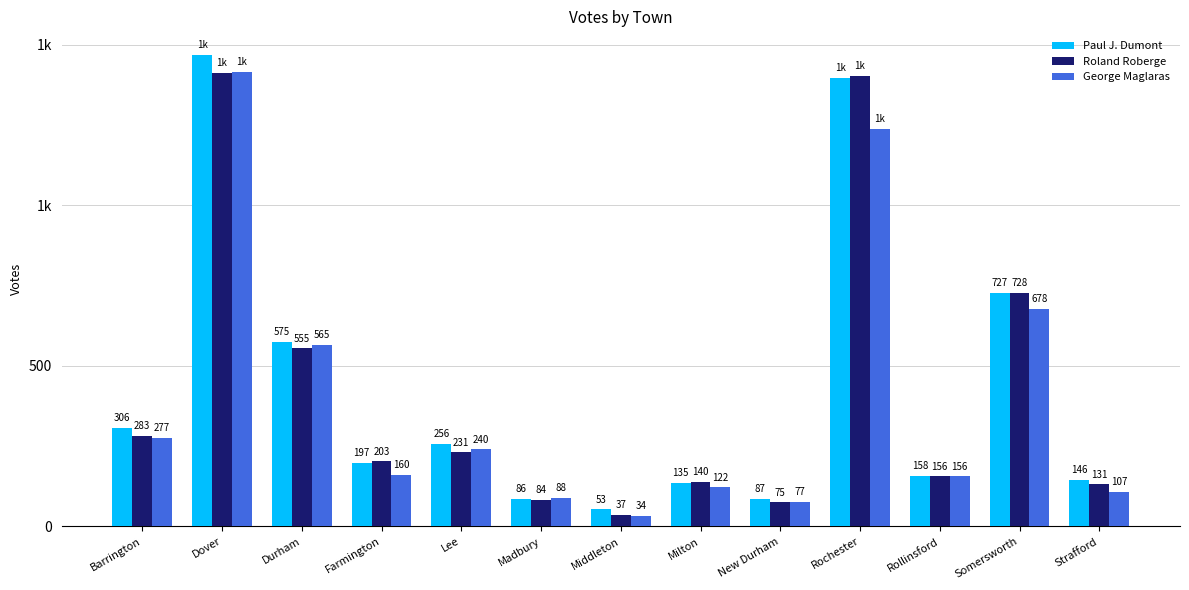

Reading left to right, transcribe all the data shown in this chart.

Paul J. Dumont: Barrington=306	Dover=1469	Durham=575	Farmington=197	Lee=256	Madbury=86	Middleton=53	Milton=135	New Durham=87	Rochester=1397	Rollinsford=158	Somersworth=727	Strafford=146
Roland Roberge: Barrington=283	Dover=1412	Durham=555	Farmington=203	Lee=231	Madbury=84	Middleton=37	Milton=140	New Durham=75	Rochester=1404	Rollinsford=156	Somersworth=728	Strafford=131
George Maglaras: Barrington=277	Dover=1417	Durham=565	Farmington=160	Lee=240	Madbury=88	Middleton=34	Milton=122	New Durham=77	Rochester=1238	Rollinsford=156	Somersworth=678	Strafford=107